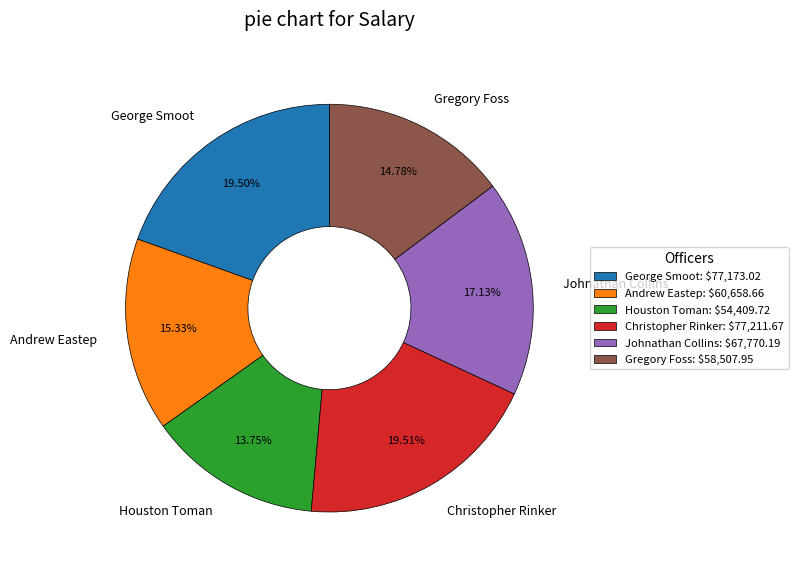

Count the number of slices in the pie.

6